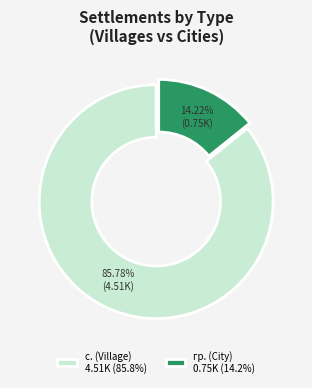

Rank the categories by value from lowest to highest.

гр. (City) 0.75K (14.2%), с. (Village) 4.51K (85.8%)